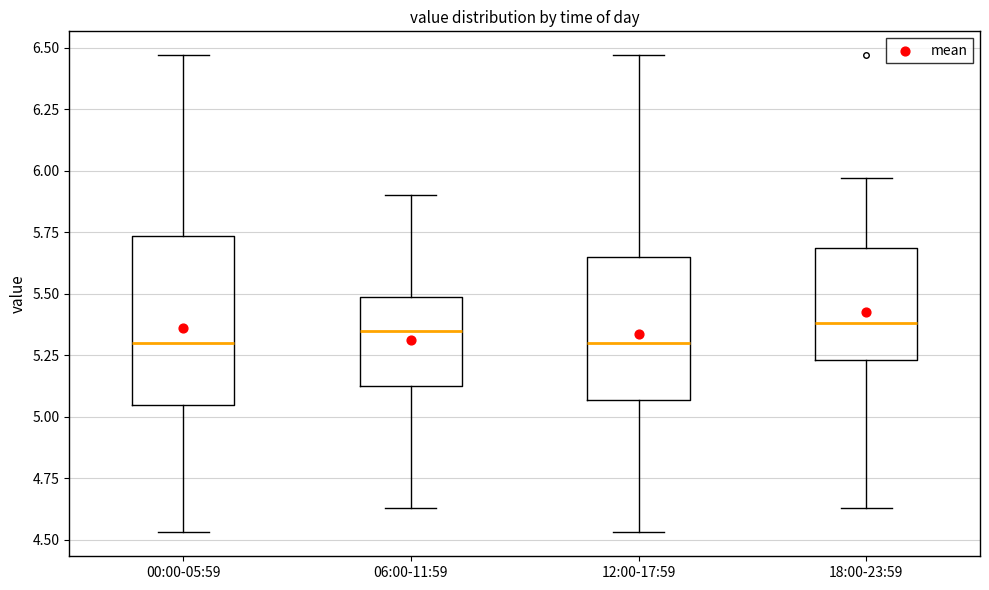

Where is the upper edge of the box for 18:00-23:59 on the y-axis? The values are not printed on the chart, so give them approximately, as read against the axis.

5.70